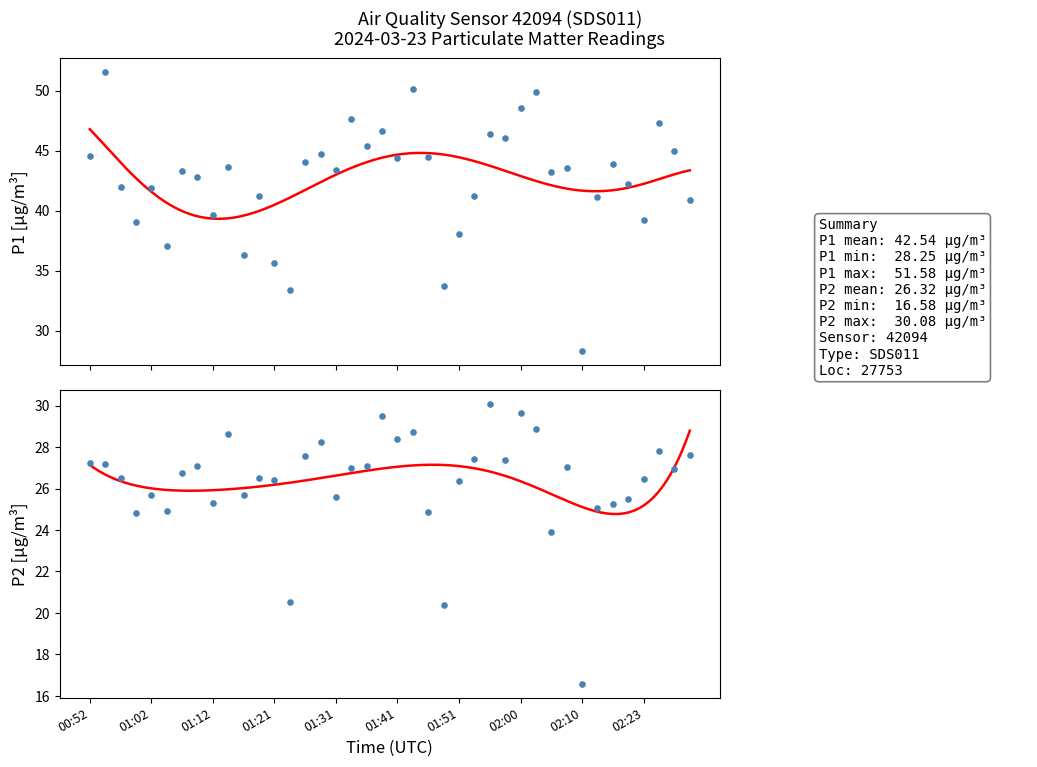

Which series has the largest Y range (max minus min)?

P1